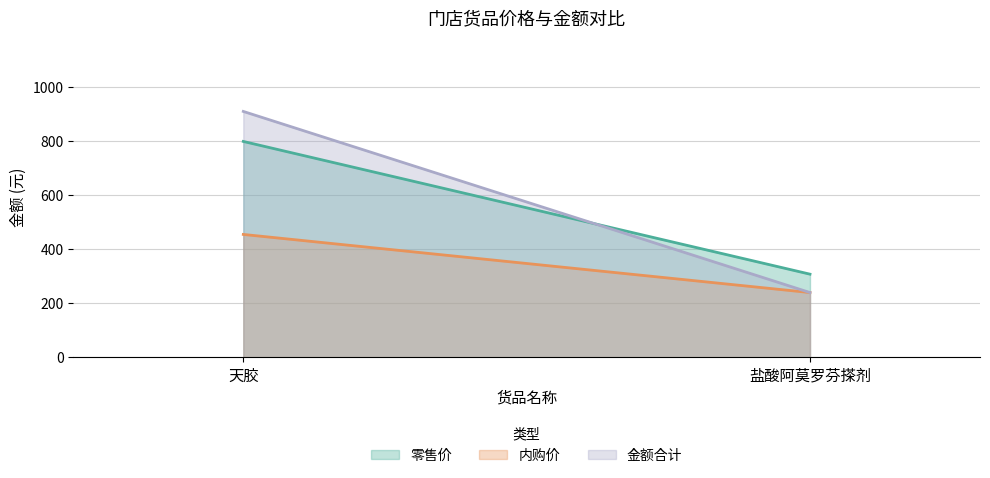

What is the minimum value for 金额合计?

240